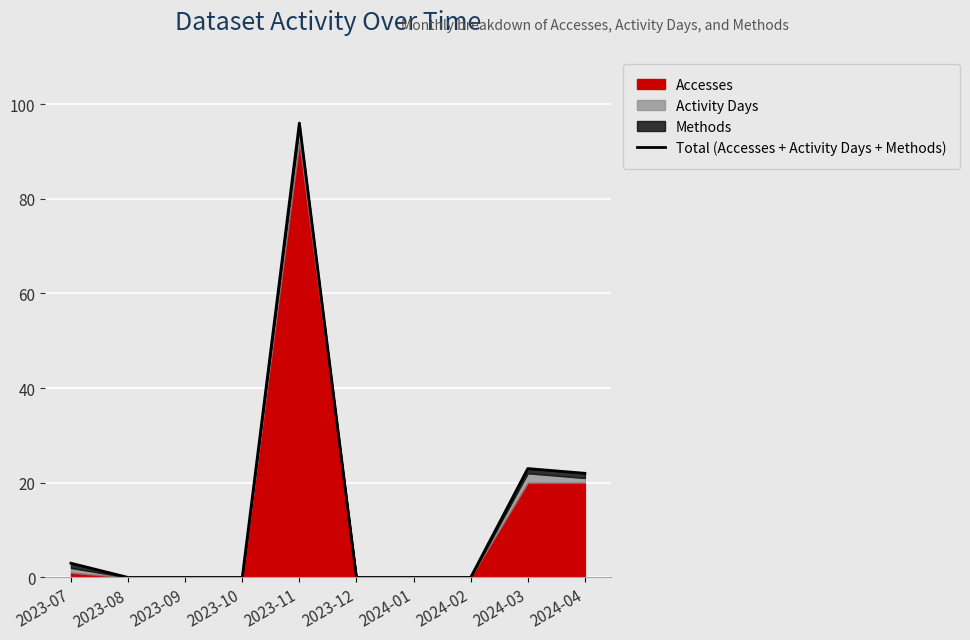

True or false: the data has more than 1 interior local peaks.

True